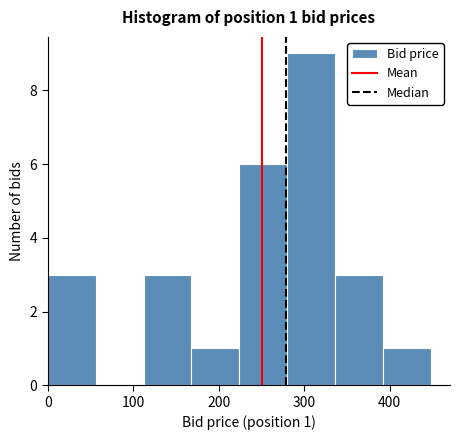

Over which range of the x-axis is the bar tallest?

280 to 336